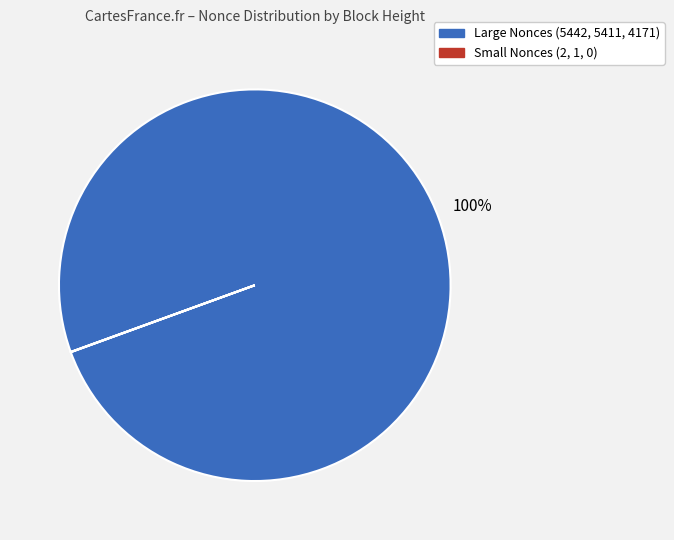

To the nearest percent, what is the average slice percentage?

50%